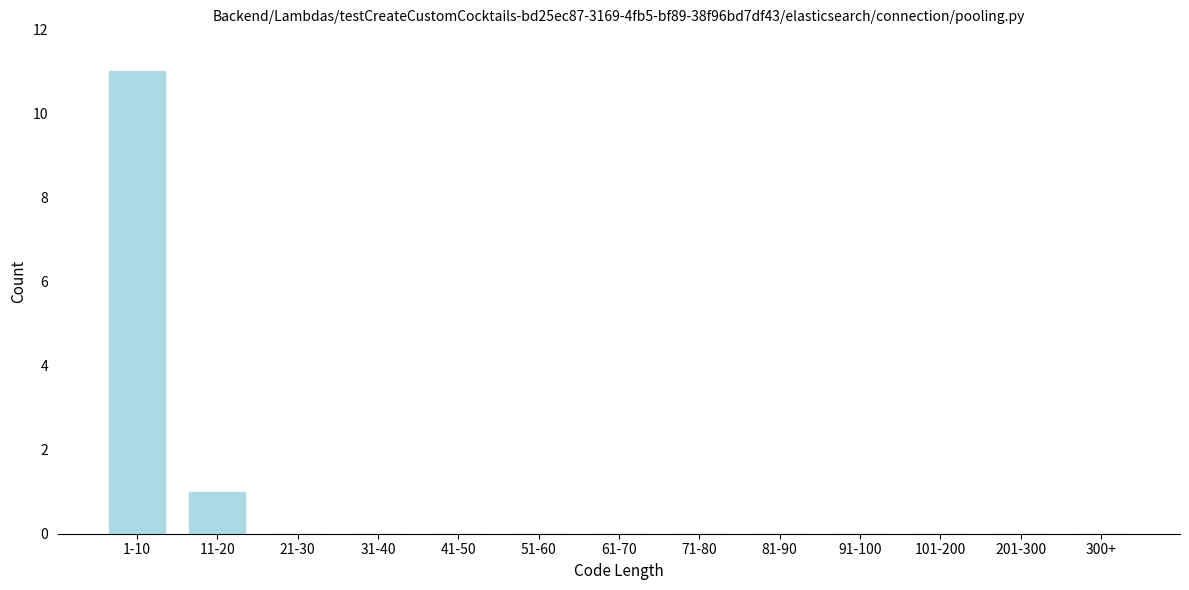

Reading left to right, list all the values displayed in this chart.

1-10=11	11-20=1	21-30=0	31-40=0	41-50=0	51-60=0	61-70=0	71-80=0	81-90=0	91-100=0	101-200=0	201-300=0	300+=0